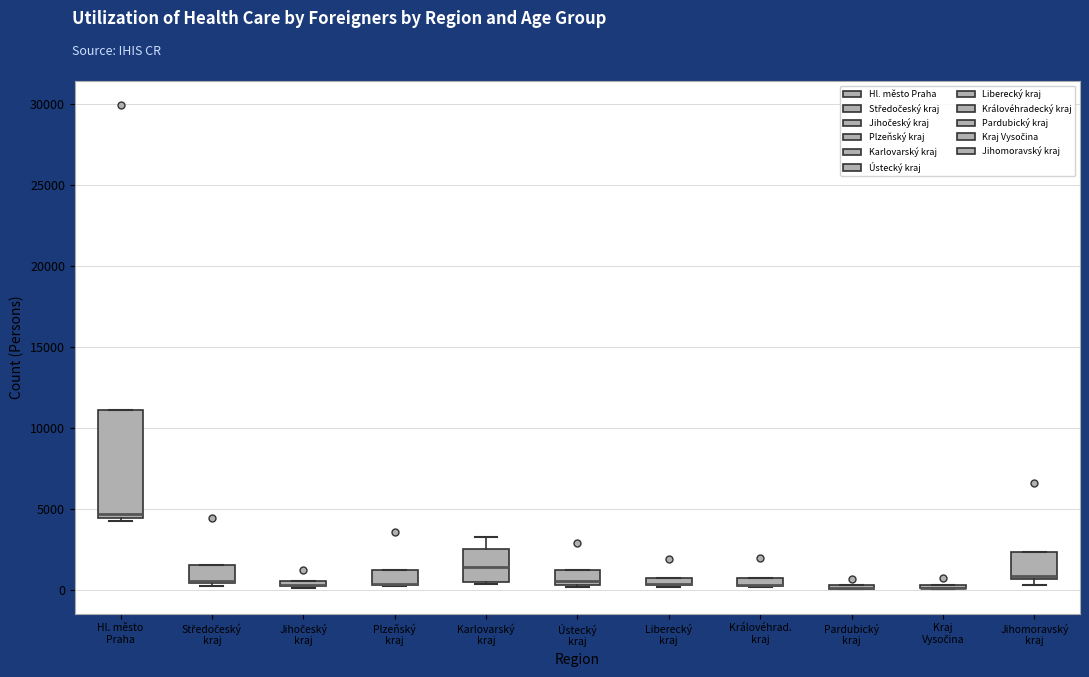

Which box is the tallest, from its lower edge to its upper edge?

Hl. město Praha